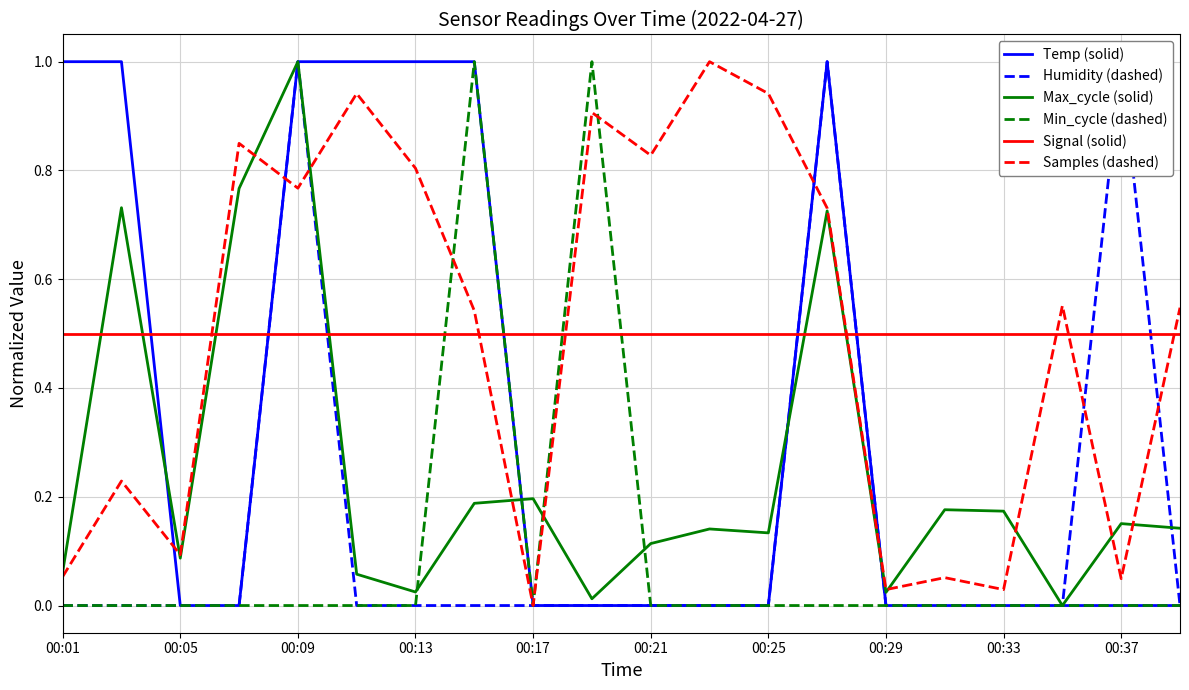

The Temp (solid) series shows 0.5 at 00:37. True or false?

False